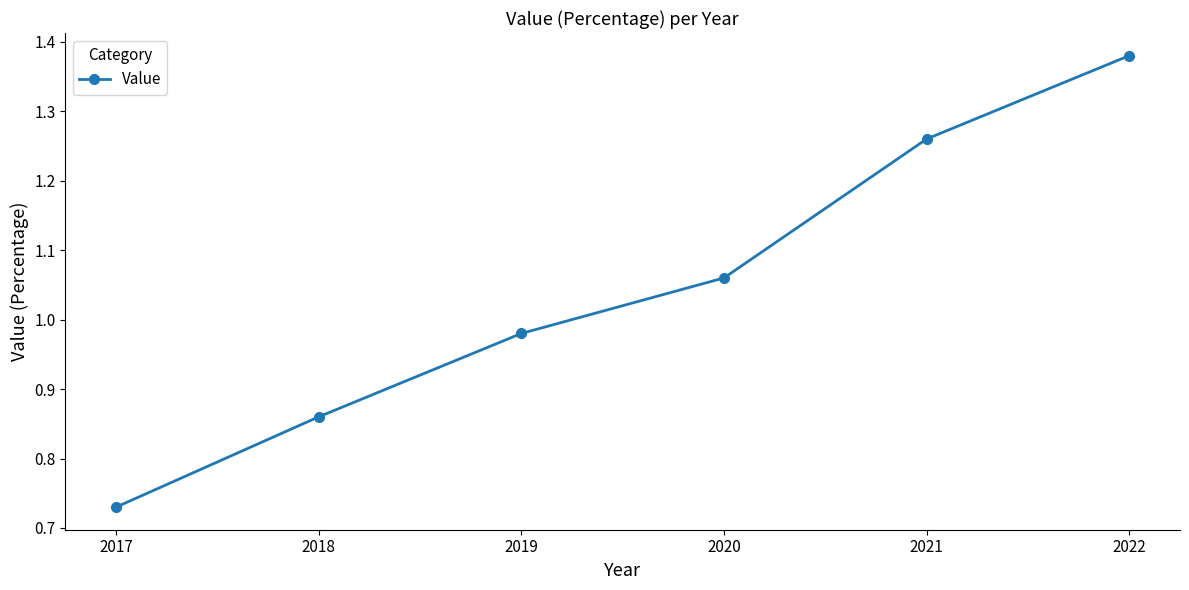

How many distinct data groups are displayed?

1